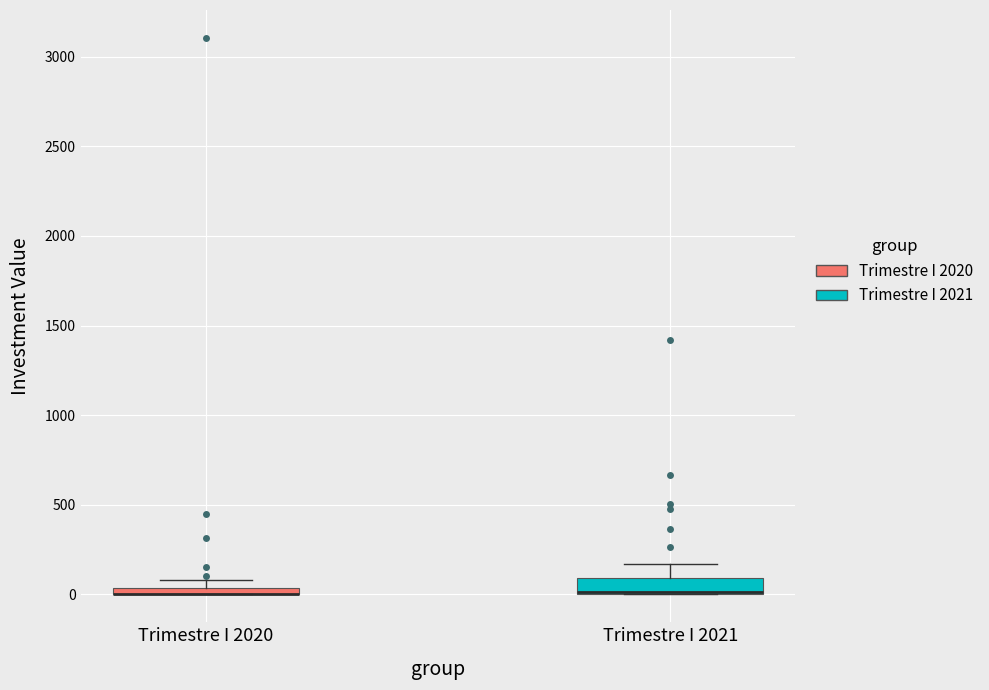

Where is the lower edge of the box for Trimestre I 2020 on the y-axis? The values are not printed on the chart, so give them approximately, as read against the axis.

0